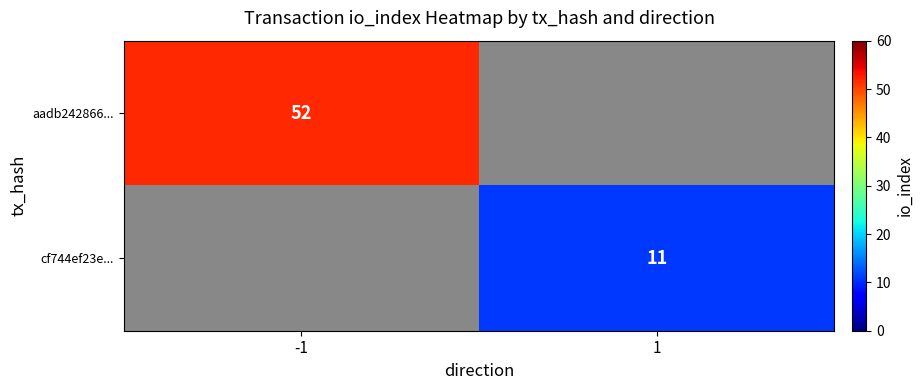

Is it true that aadb242866... equals 85 at -1?

False